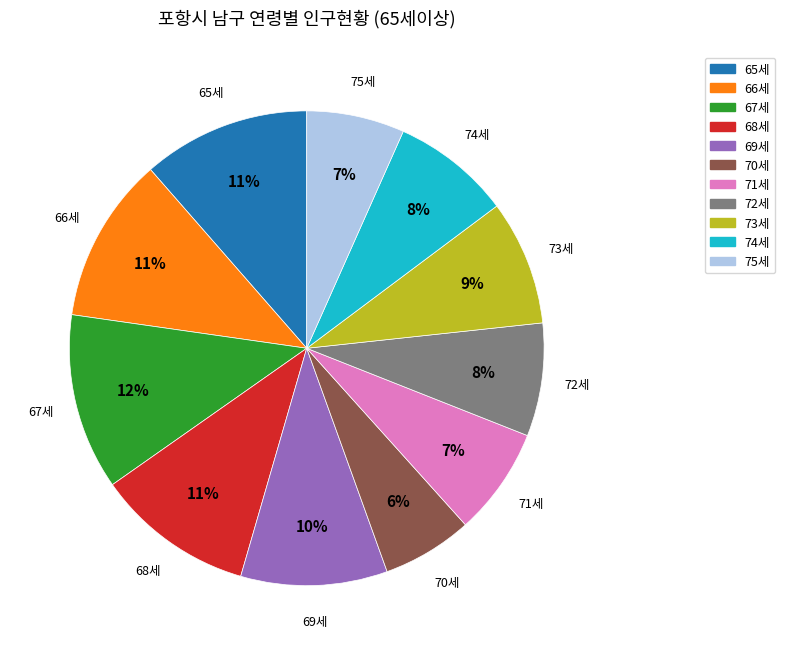

Is it true that 69세 is 10% of the pie?

True